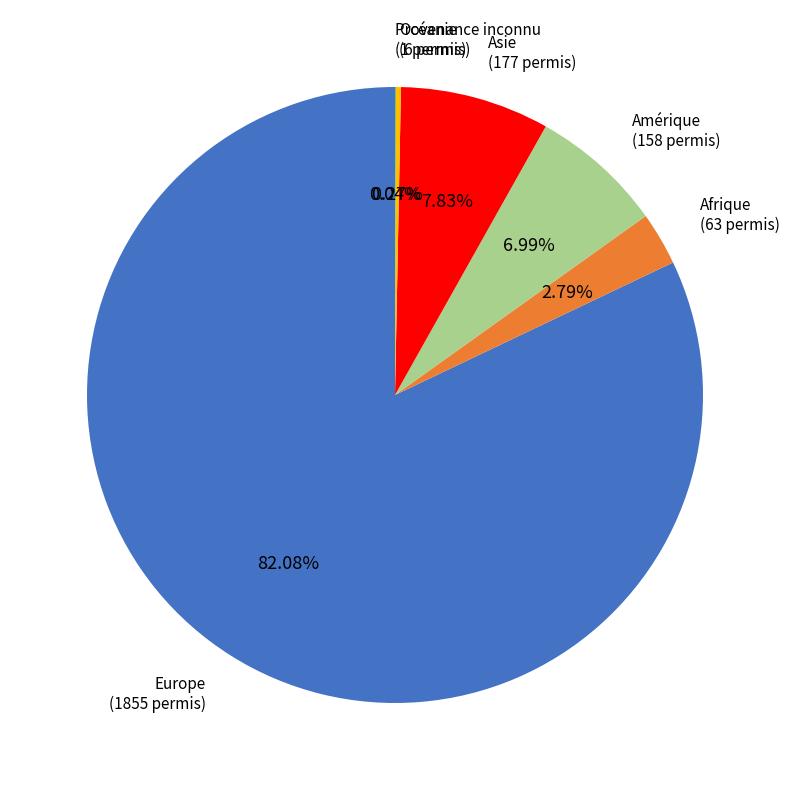

Is there a majority slice in this chart?

Yes